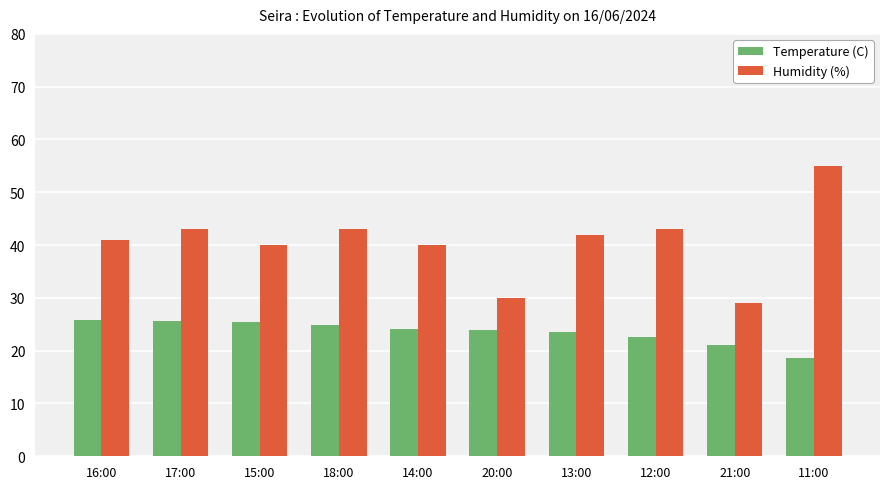

What is the highest value of the Temperature (C) series?

25.8